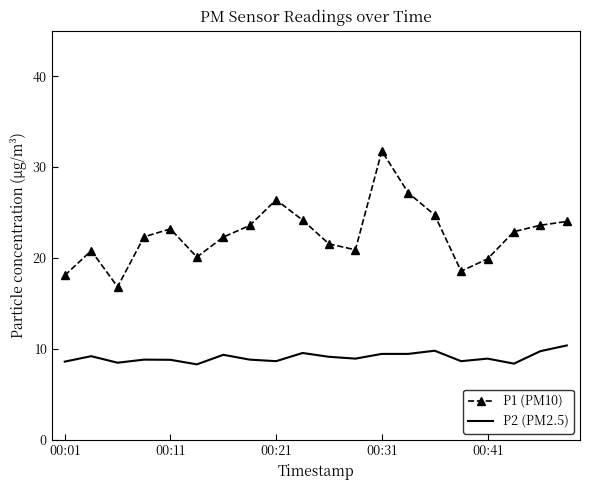

True or false: P1 (PM10) and P2 (PM2.5) cross at least once.

False